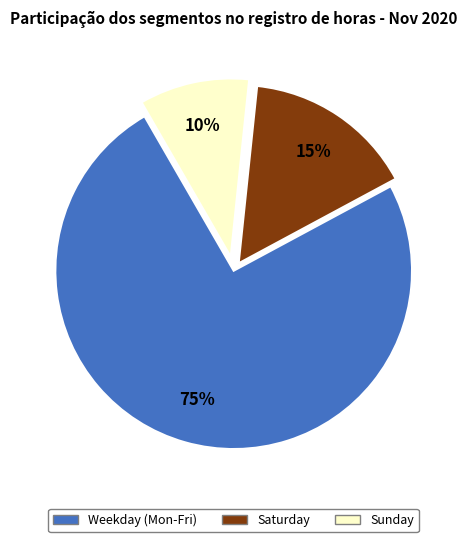

Is there a majority slice in this chart?

Yes